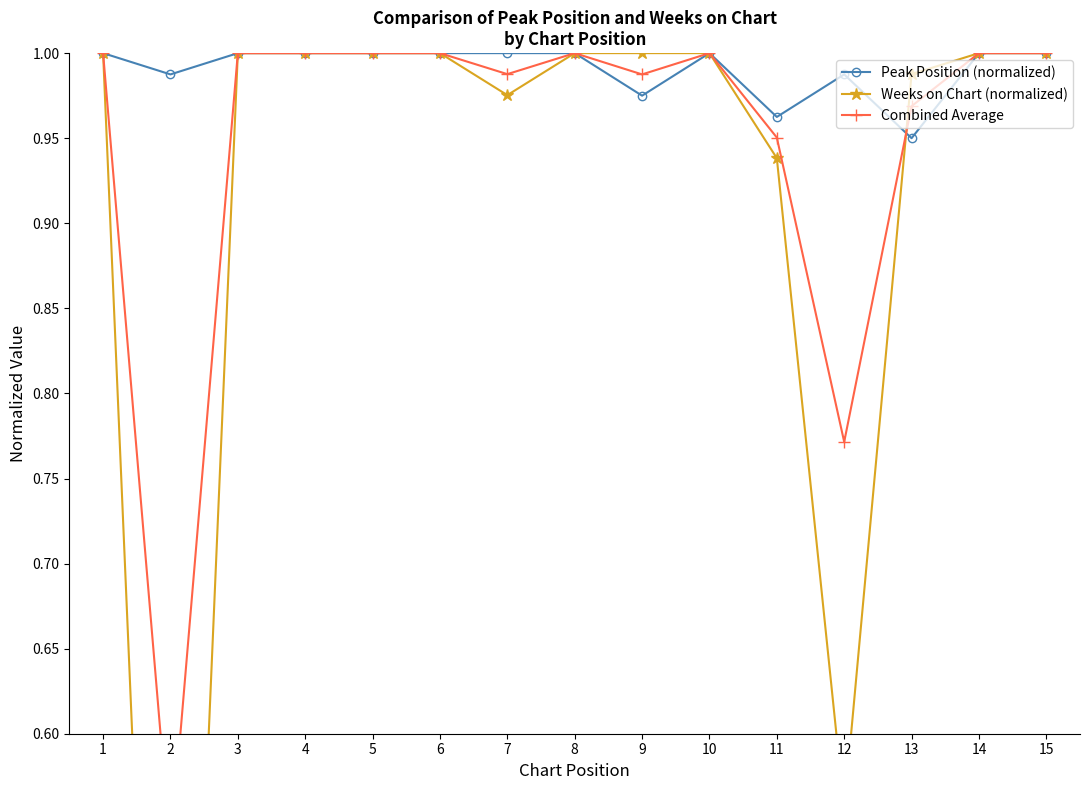

Between which two adjacent categories do Combined Average and Weeks on Chart (normalized) first intersect?

12 and 13